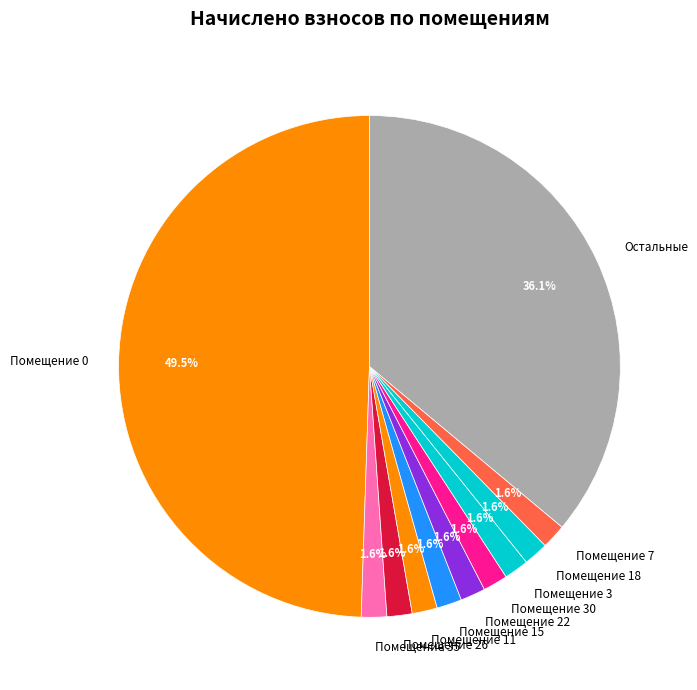

Is Остальные the majority of the pie?

No